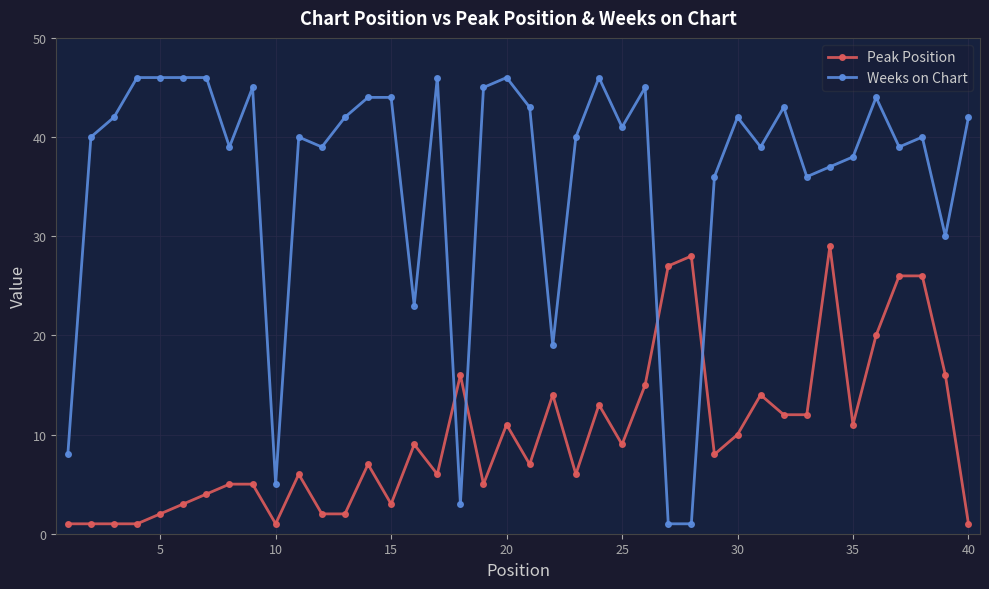

What is the highest value of the Weeks on Chart series?

46